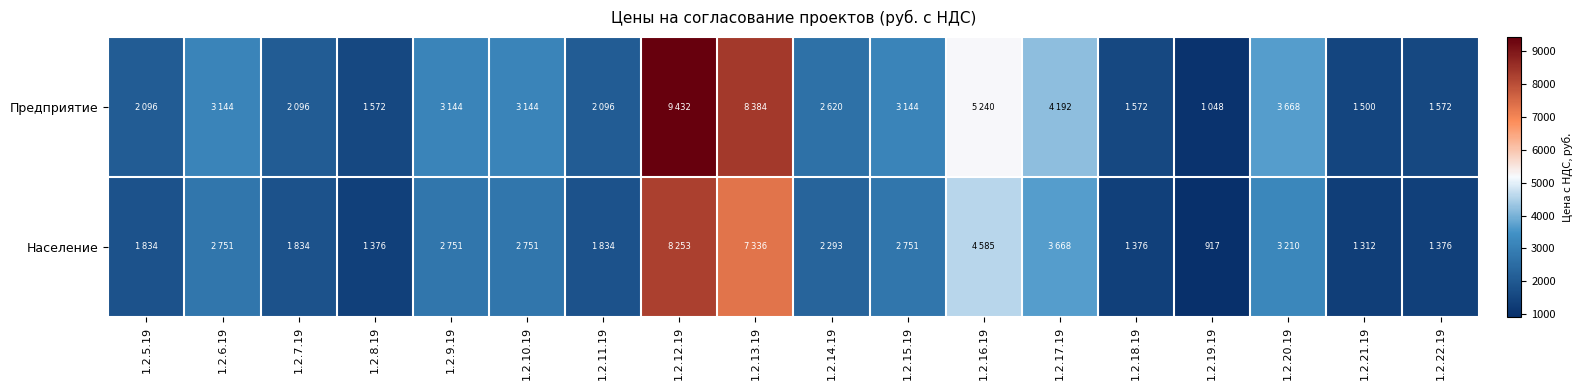

How many data points in Предприятие are less than 3144?

9